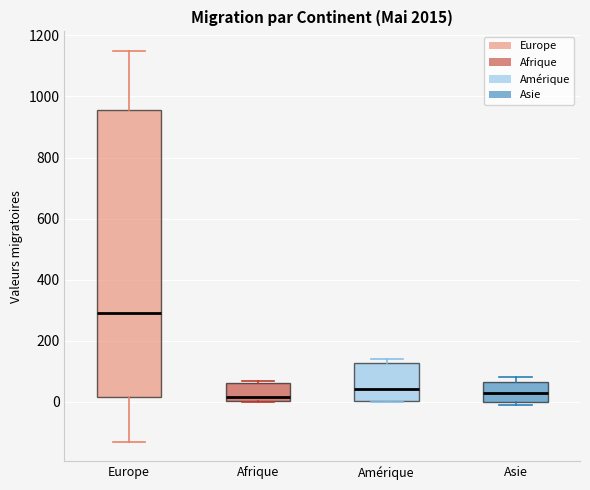

Where is the upper edge of the box for Amérique on the y-axis? The values are not printed on the chart, so give them approximately, as read against the axis.

120